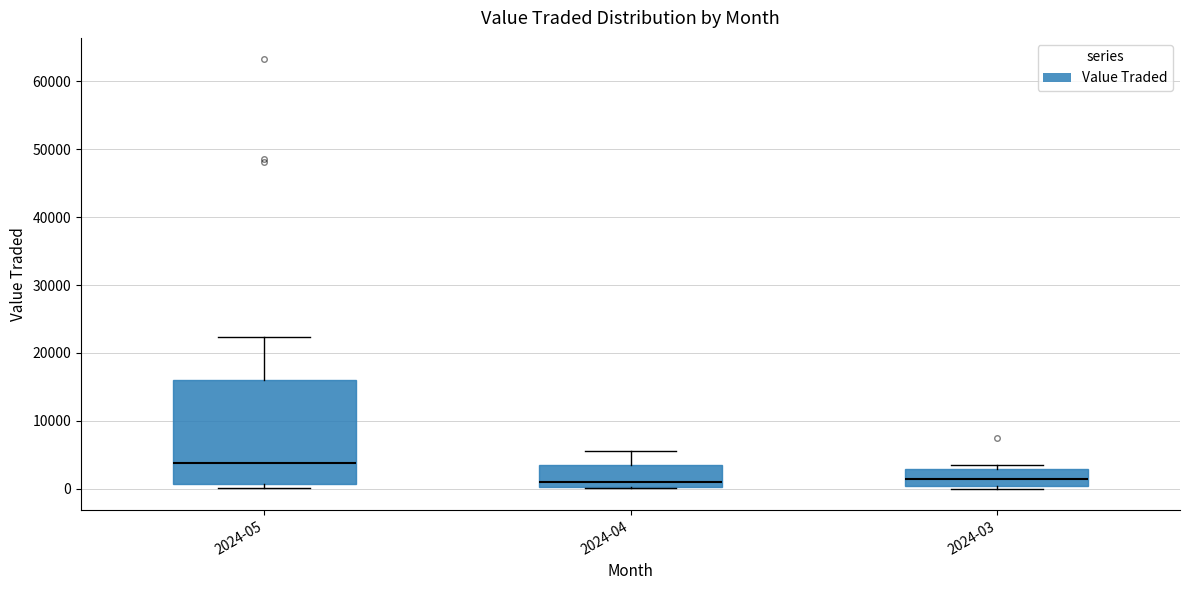

Reading left to right, transcribe this box plot: for each box, give where its median line is, the range the box spans, and where its two whiskers end, as read against the y-axis. The values are not printed on the chart, so give them approximately, as read against the axis.

2024-05: median 4000, box 1000 to 16000, whiskers 0 to 22000
2024-04: median 1000, box 0 to 3000, whiskers 0 to 6000
2024-03: median 1000, box 0 to 3000, whiskers 0 (just below the box's lower edge) to 4000